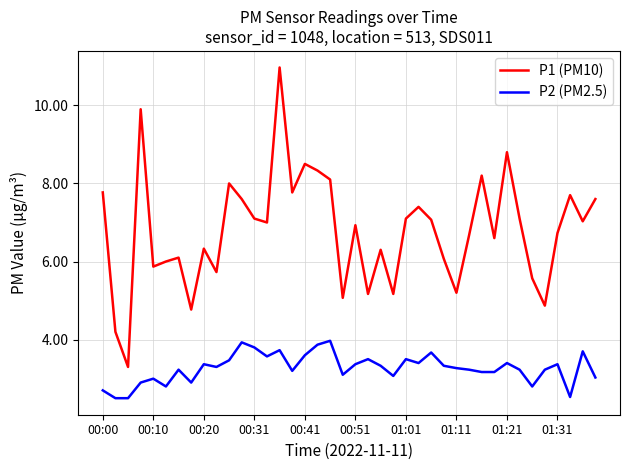

Rank the series by their maximum value, from highest to lowest.

P1 (PM10), P2 (PM2.5)